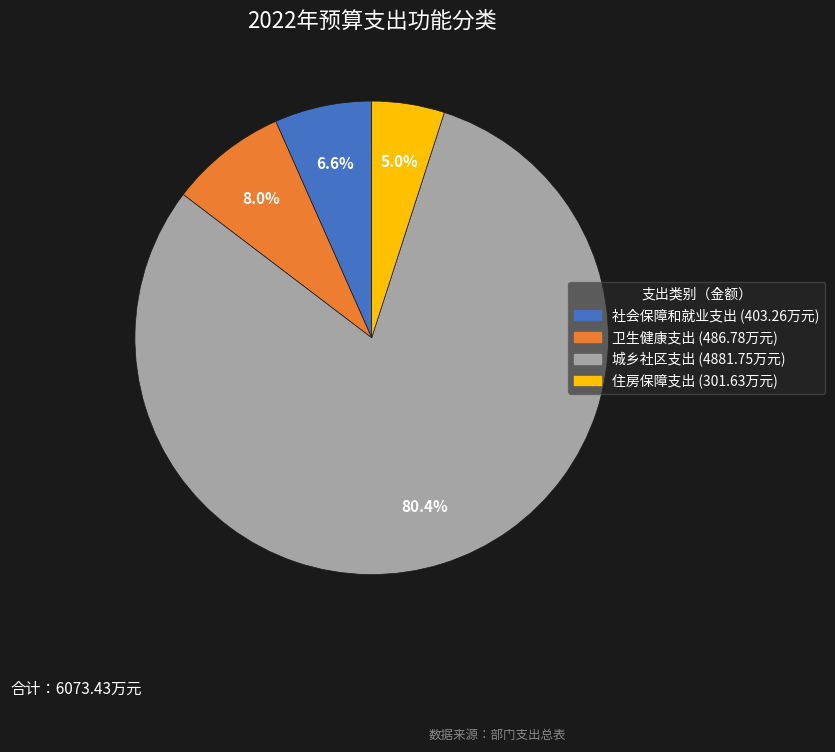

Count the number of slices in the pie.

4